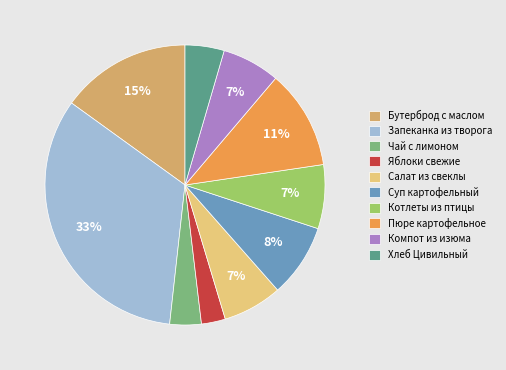

Count the number of slices in the pie.

10